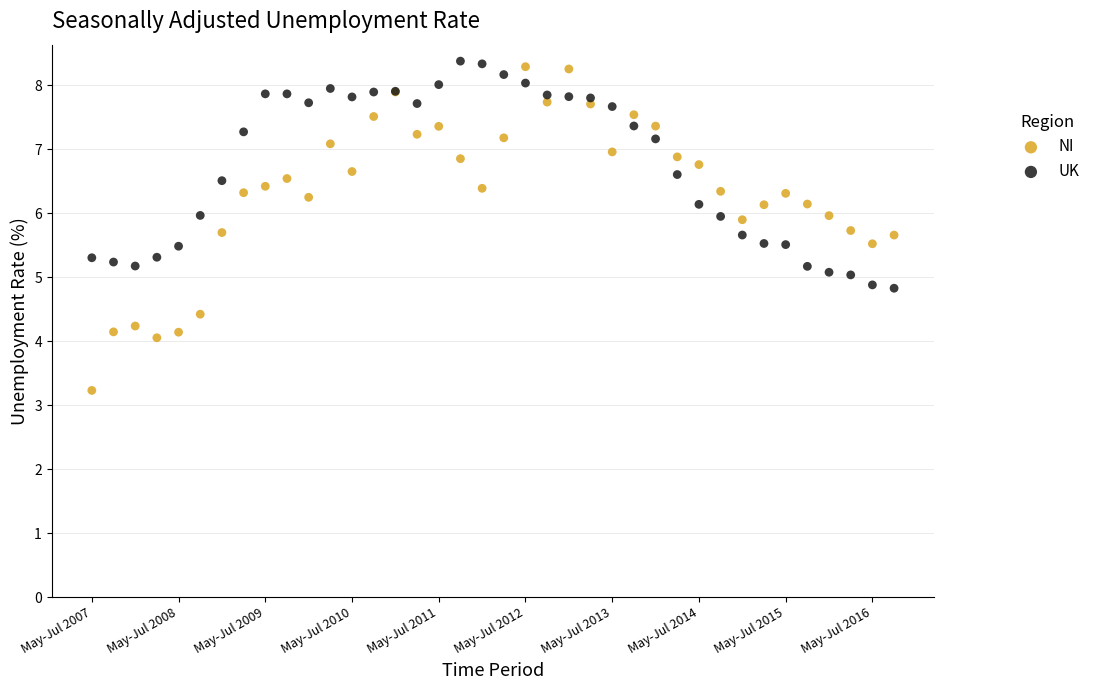

Which series contains the highest Y value?

UK